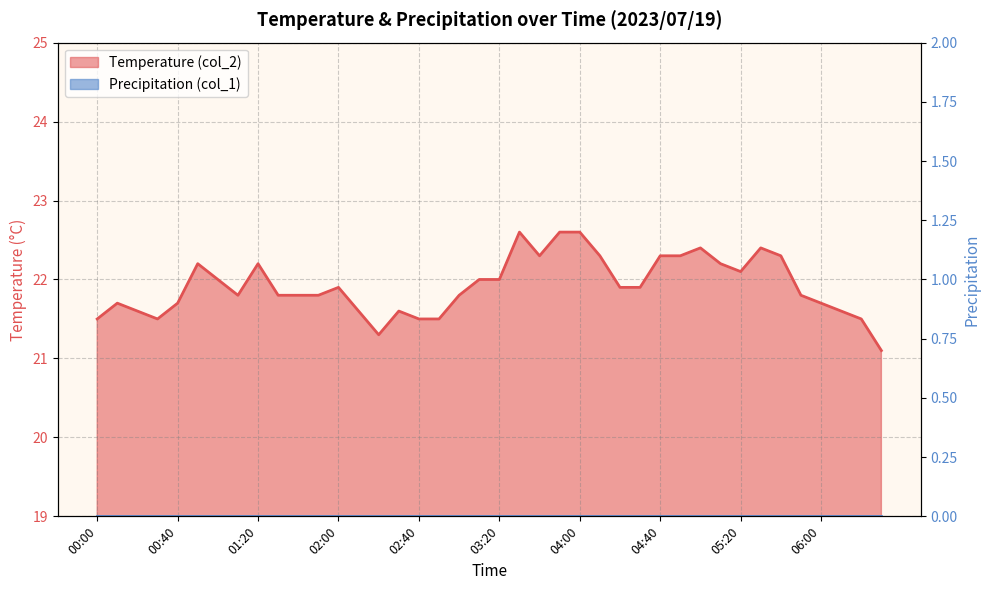

The value at 02:40 is 35.1. True or false?

False